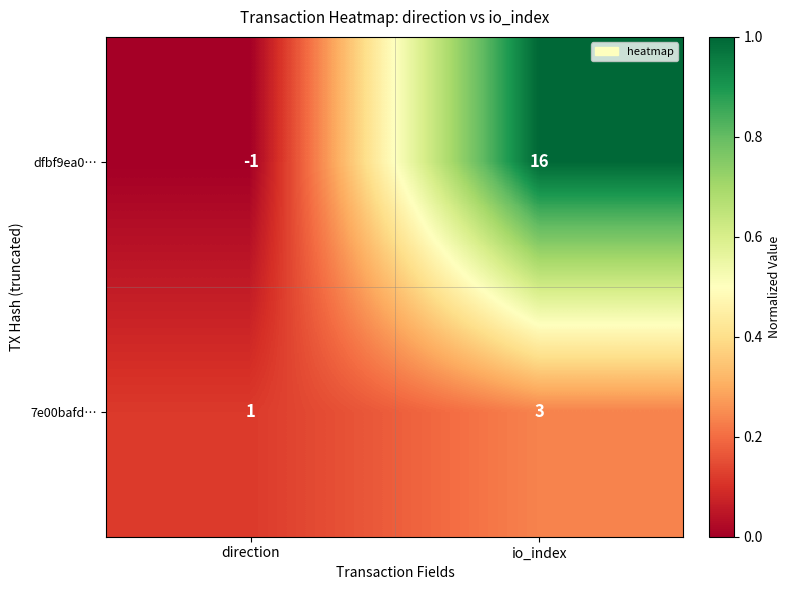

At which category does the chart reach its minimum across all series?

direction